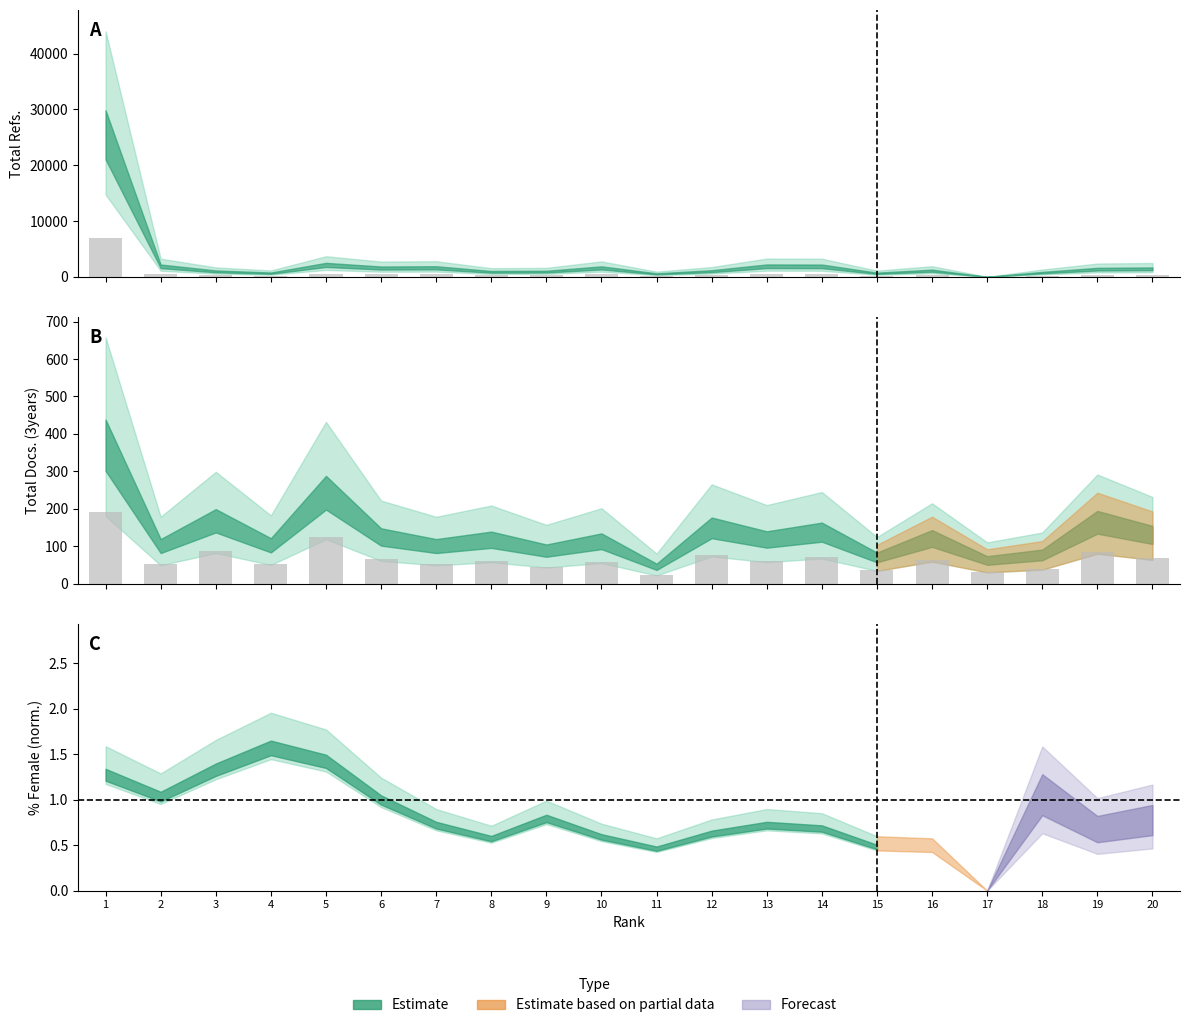

What is the value of the Total Docs. (3years) bar at the 3rd from the left?

87.1